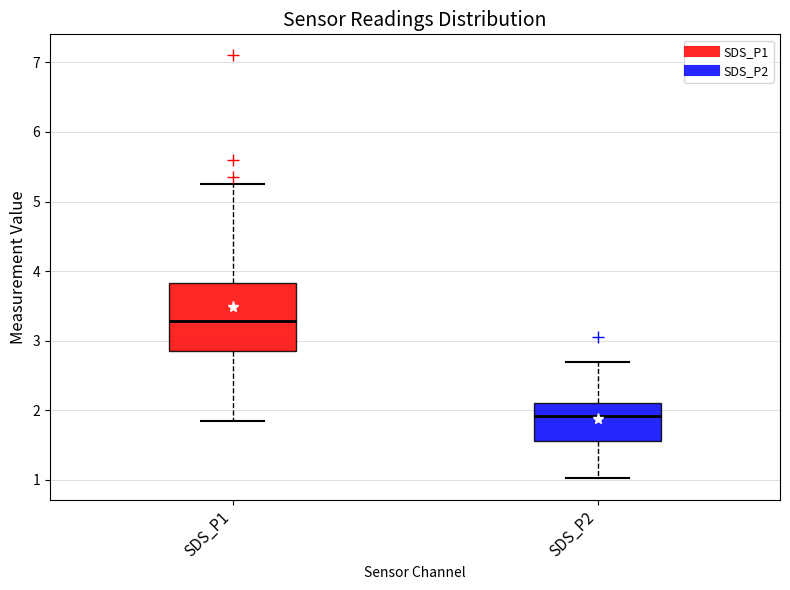

Comparing the boxes themselves (not the whiskers), which one is the tallest?

SDS_P1